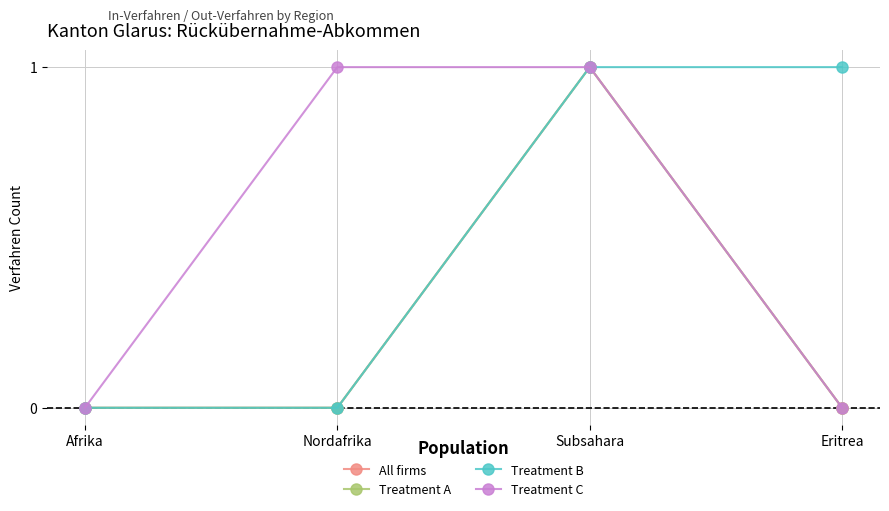

Does the chart have visible grid lines?

Yes